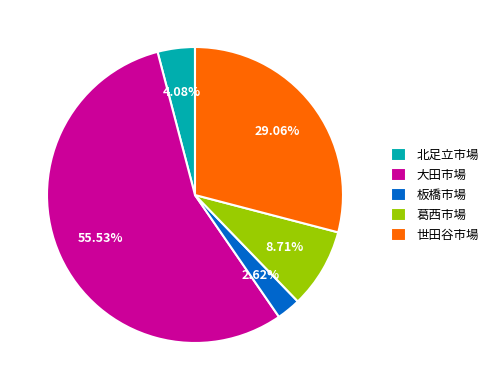

How many segments does this pie chart have?

5